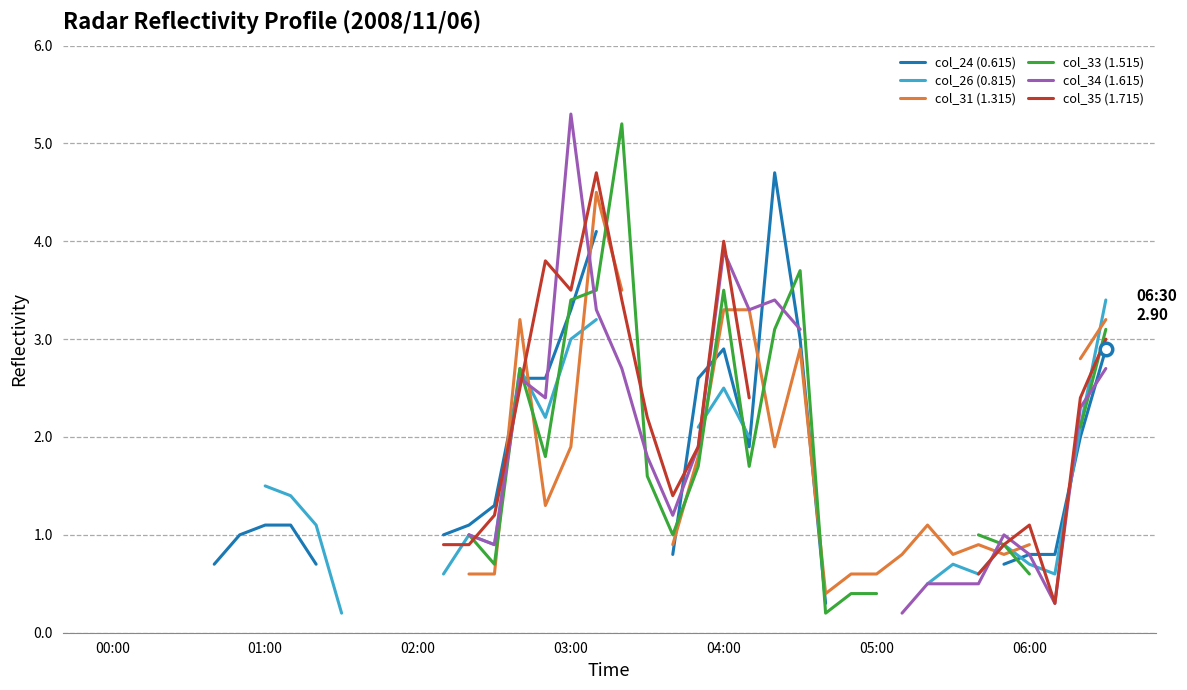

How many interior local peaks does the col_34 (1.615) series have?

5